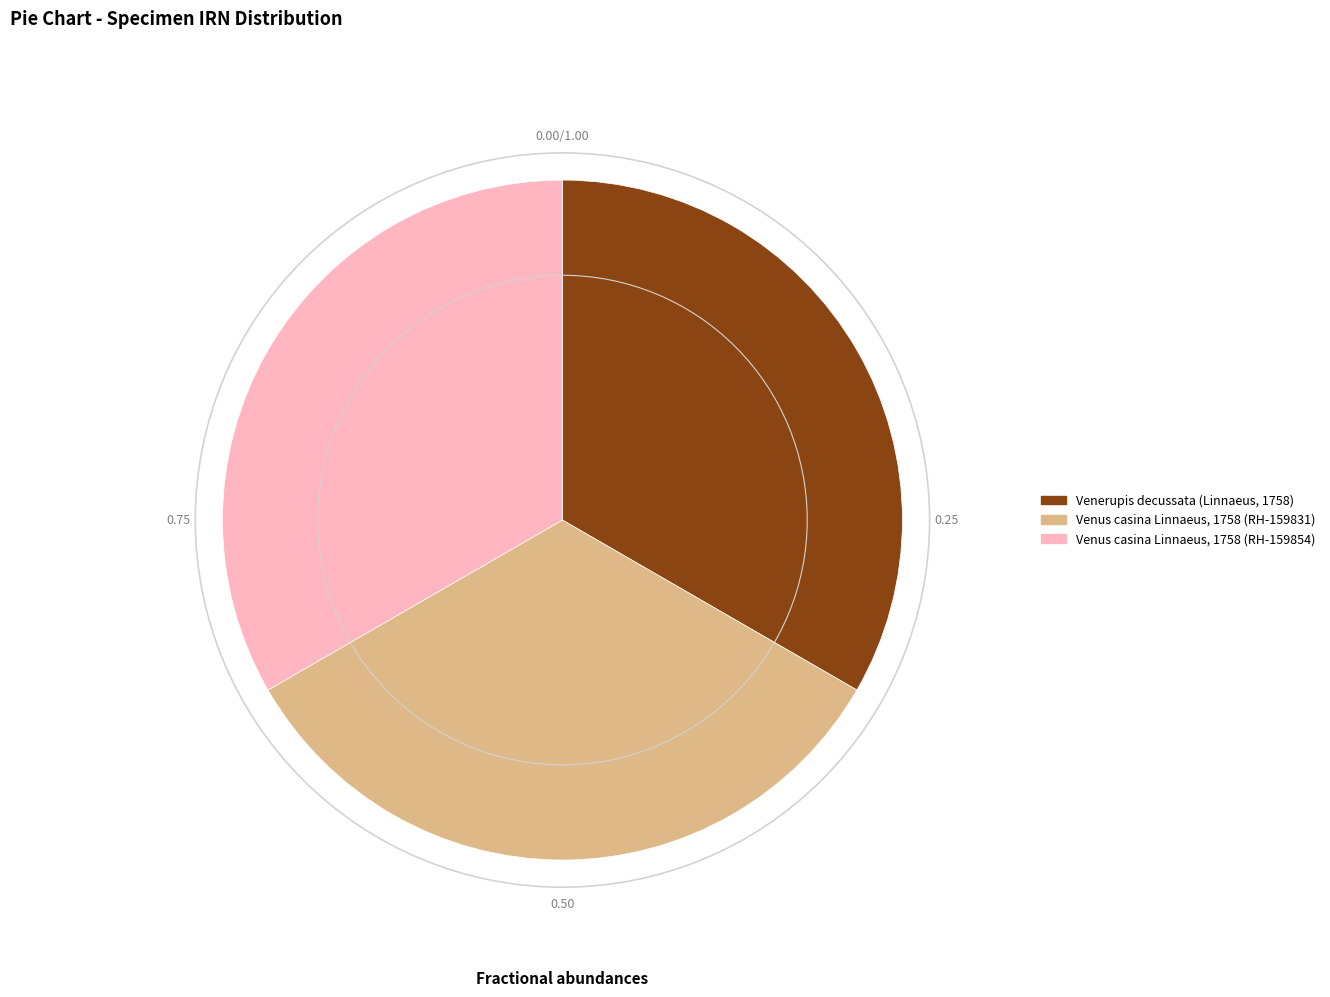

What is the ratio of the value at Venerupis decussata (Linnaeus, 1758) to the value at Venus casina Linnaeus, 1758 (RH-159854)?

1.0